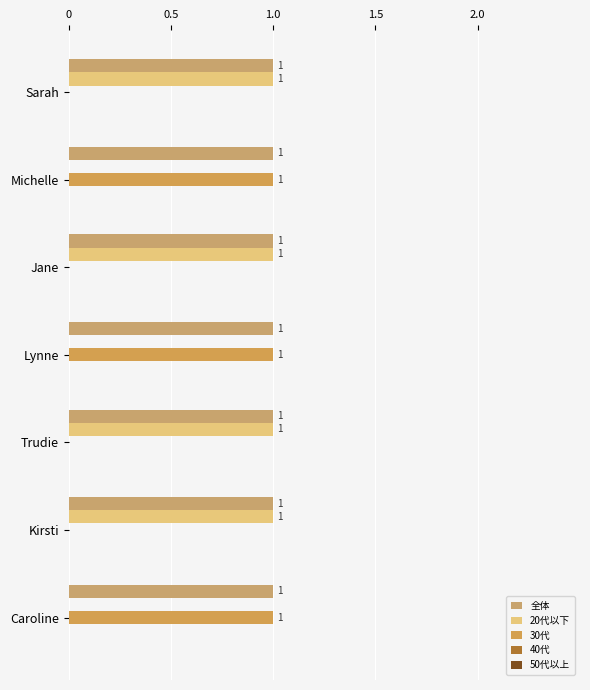

How many categories are shown in the chart?

7